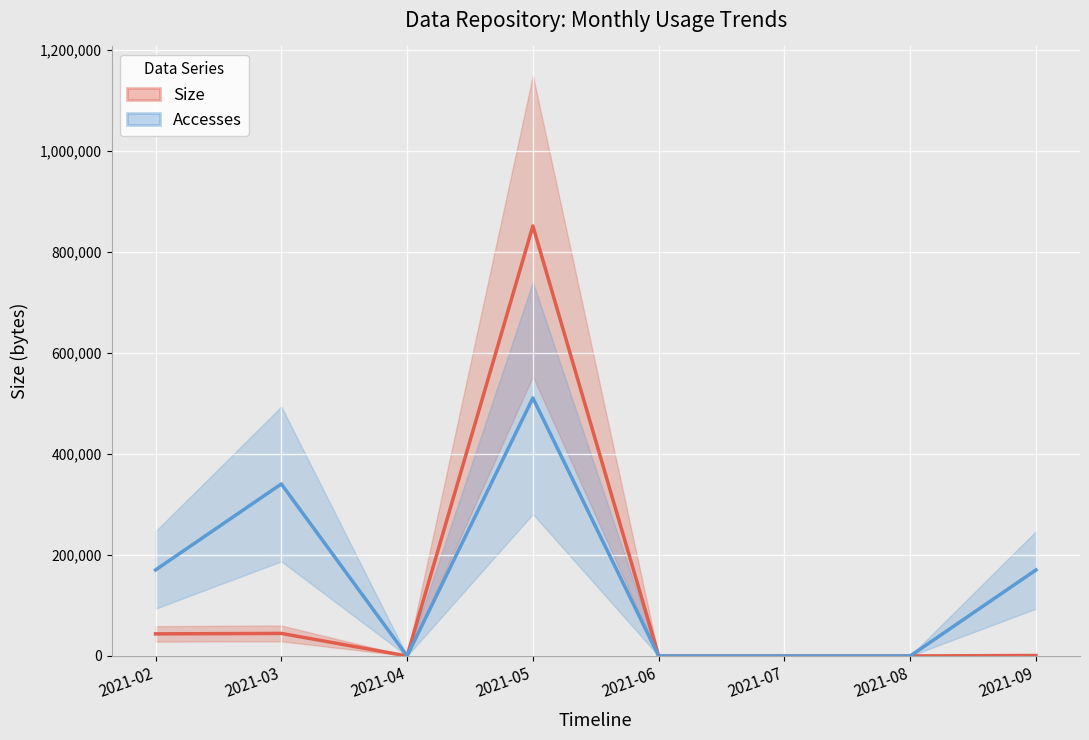

Where does the Size series first go above 907?

2021-02